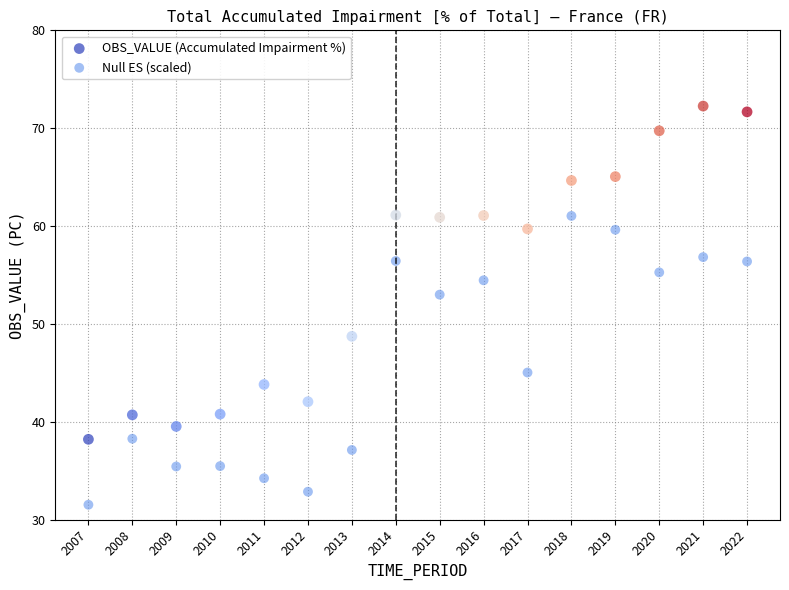

Across all data points, what is the range of X values (max minus min)?

15.0